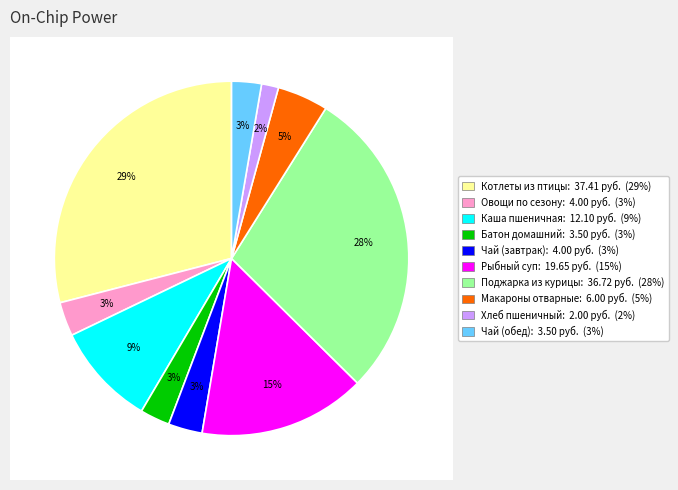

What percentage is the Чай с сахаром (завтрак) slice, to the nearest percent?

3%